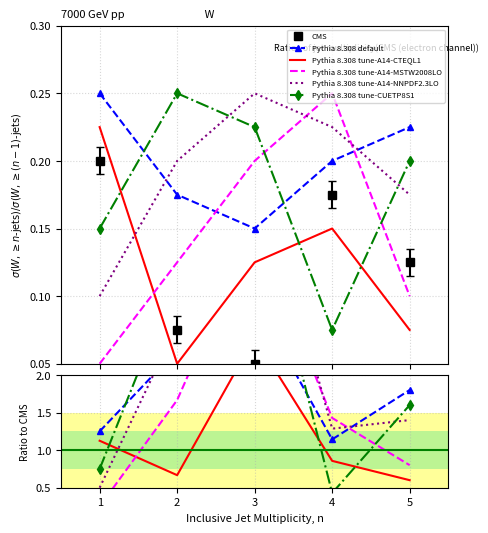

The Pythia 8.308 tune-A14-NNPDF2.3LO series shows 8.8 at 3. True or false?

False